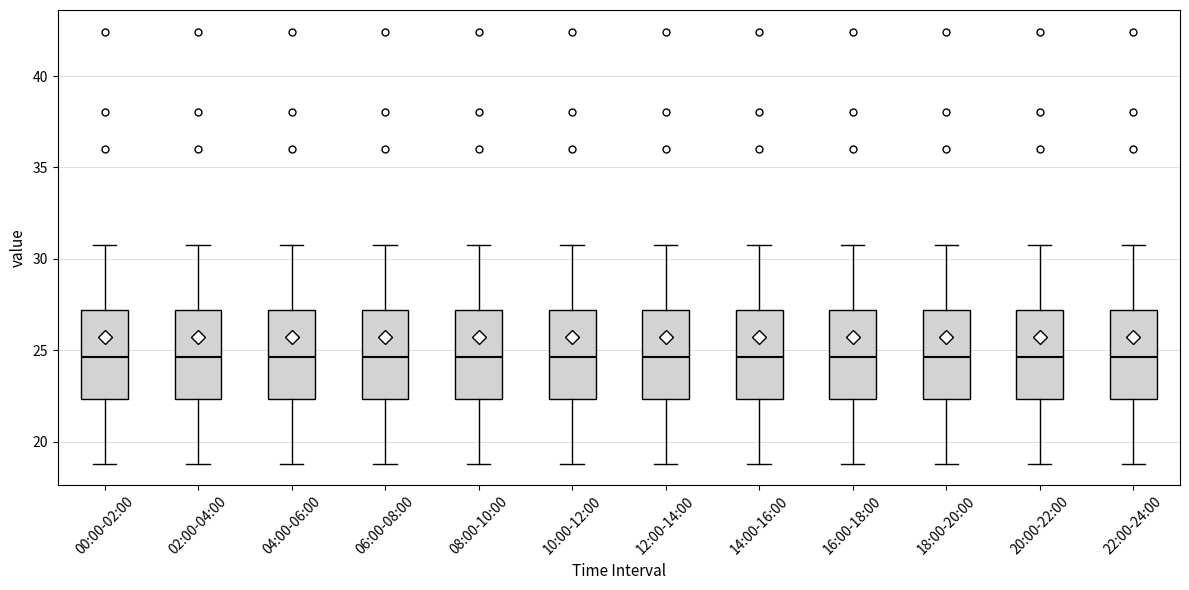

Reading left to right, transcribe this box plot: for each box, give where its median line is, the range the box spans, and where its two whiskers end, as read against the y-axis. The values are not printed on the chart, so give them approximately, as read against the axis.

00:00-02:00: median 24.5, box 22.5 to 27.0, whiskers 19.0 to 31.0
02:00-04:00: median 24.5, box 22.5 to 27.0, whiskers 19.0 to 31.0
04:00-06:00: median 24.5, box 22.5 to 27.0, whiskers 19.0 to 31.0
06:00-08:00: median 24.5, box 22.5 to 27.0, whiskers 19.0 to 31.0
08:00-10:00: median 24.5, box 22.5 to 27.0, whiskers 19.0 to 31.0
10:00-12:00: median 24.5, box 22.5 to 27.0, whiskers 19.0 to 31.0
12:00-14:00: median 24.5, box 22.5 to 27.0, whiskers 19.0 to 31.0
14:00-16:00: median 24.5, box 22.5 to 27.0, whiskers 19.0 to 31.0
16:00-18:00: median 24.5, box 22.5 to 27.0, whiskers 19.0 to 31.0
18:00-20:00: median 24.5, box 22.5 to 27.0, whiskers 19.0 to 31.0
20:00-22:00: median 24.5, box 22.5 to 27.0, whiskers 19.0 to 31.0
22:00-24:00: median 24.5, box 22.5 to 27.0, whiskers 19.0 to 31.0